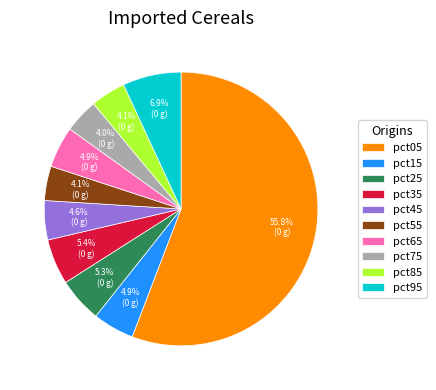

What percentage is the pct85 slice, to the nearest percent?

4%